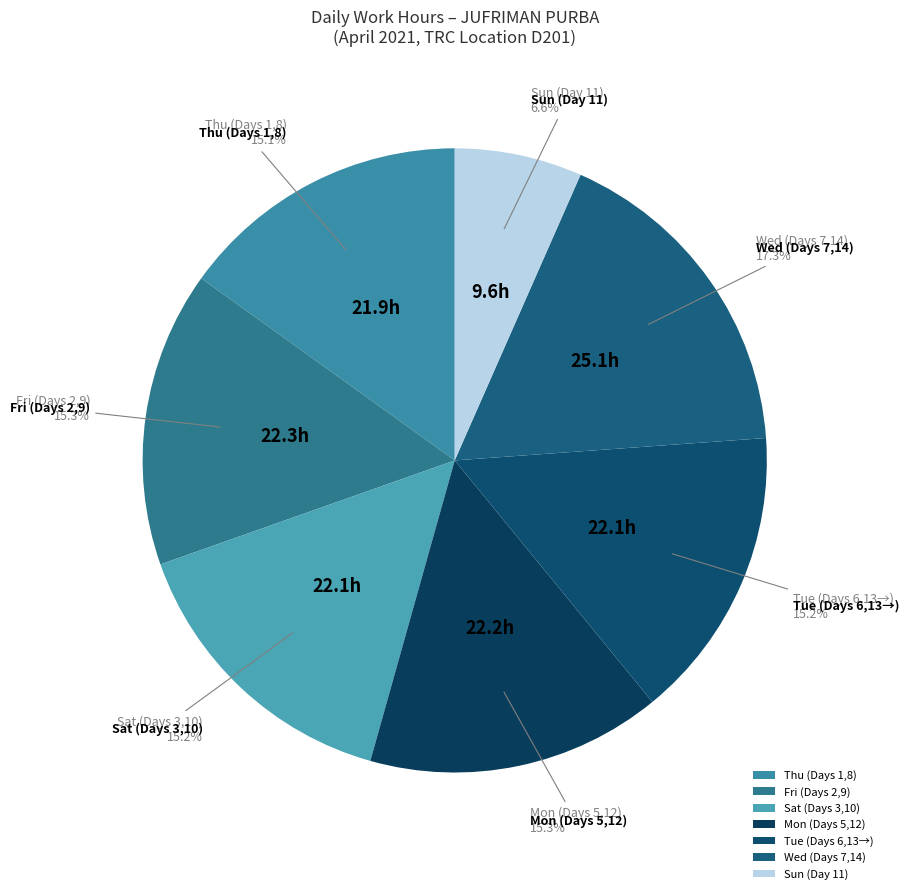

Which category has the biggest portion of the pie?

Wed (Days 7,14)